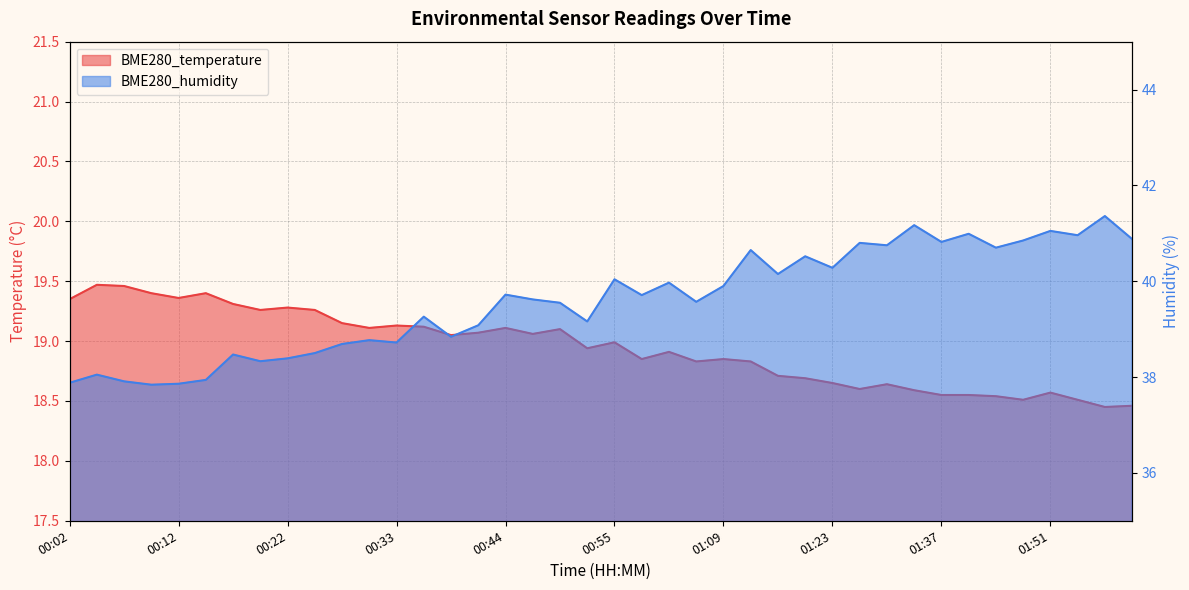

What is the highest value of the BME280_humidity series?

41.4